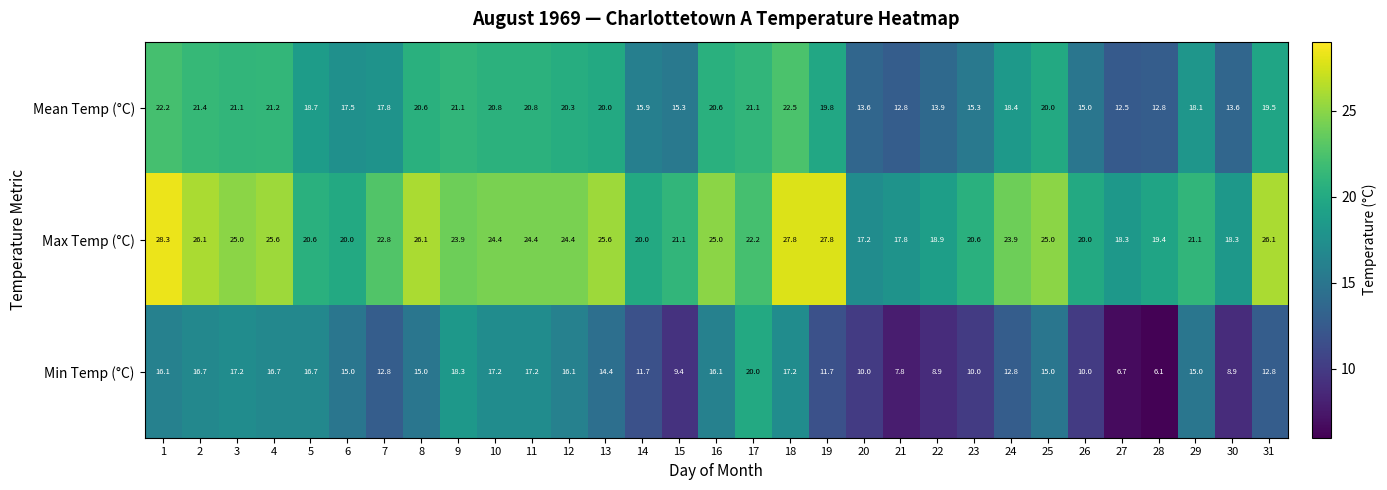

Which category has the lowest value across all series?

28